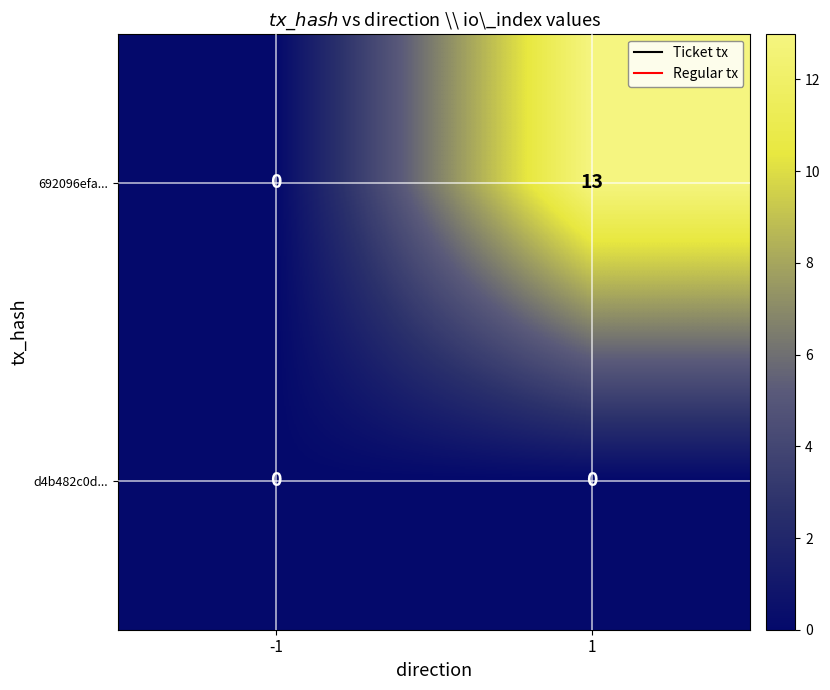

Which series has the largest range (max minus min)?

692096efa...